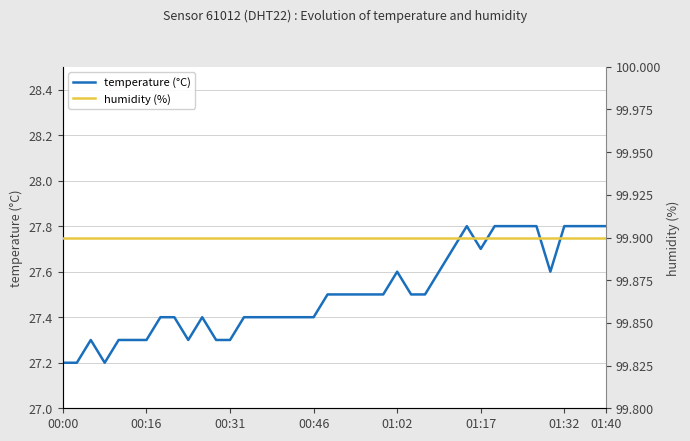

What is the minimum value shown in the chart?

27.2